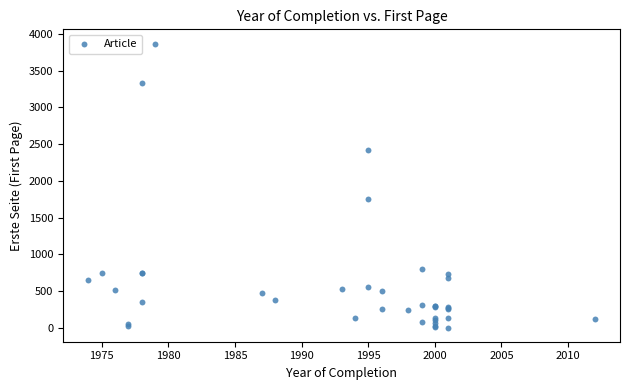

What Y value in the scatter plot is closest to 1936?

1753